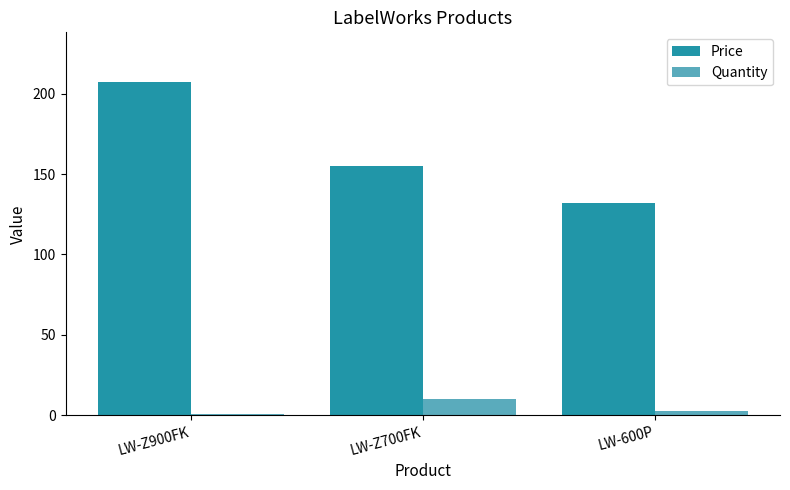

At which category is the sum across all series the highest?

LW-Z900FK